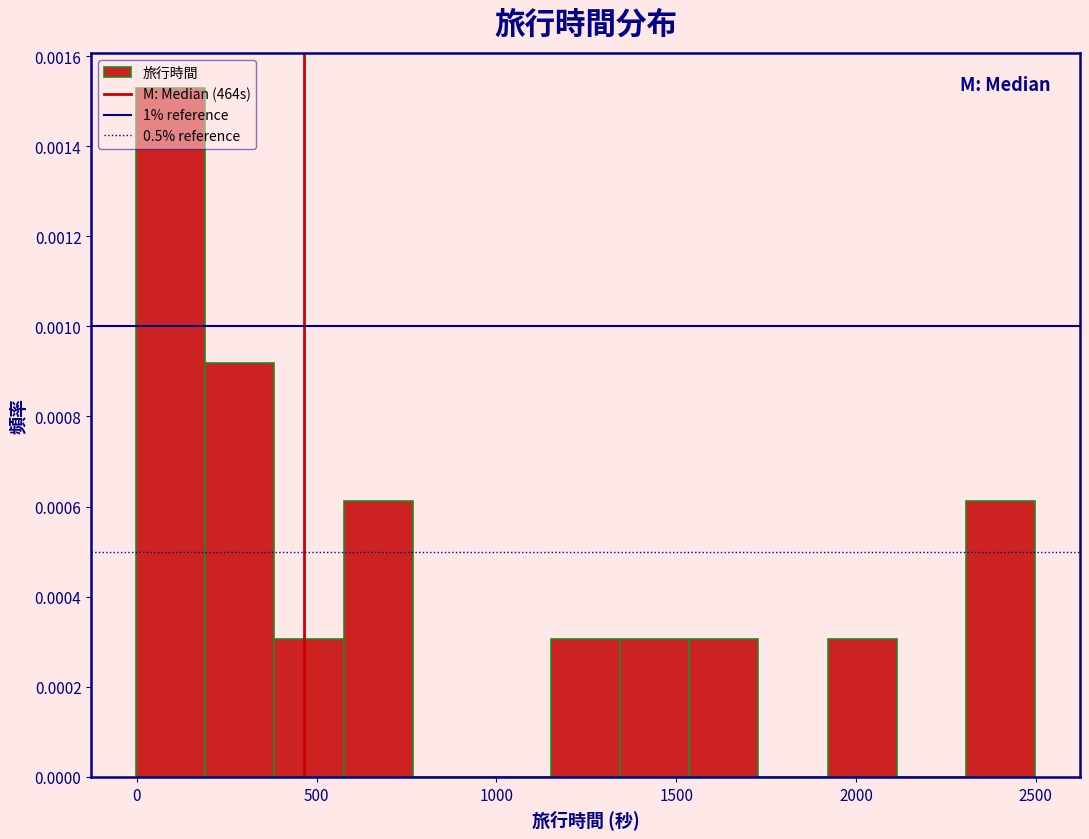

Around what value on the x-axis is the tallest bar? Give the approximate position of its centre, as read against the axis.

100